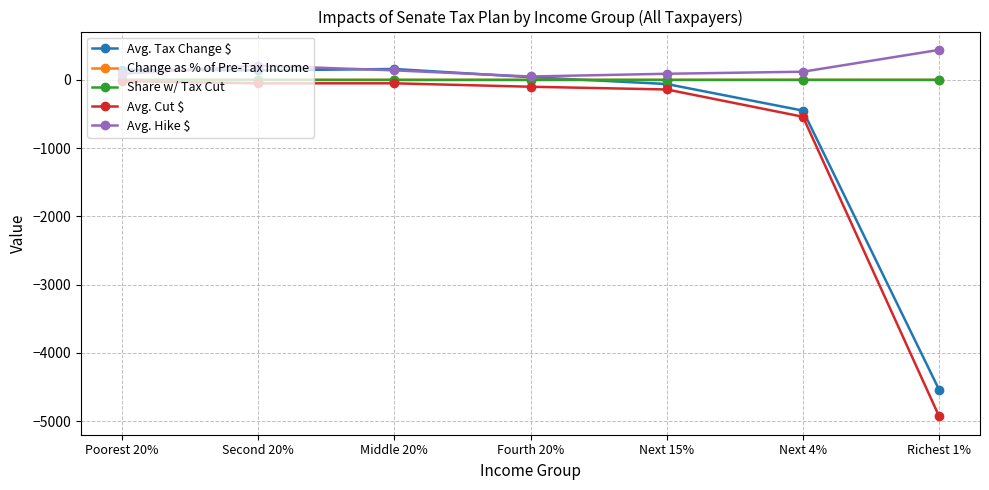

What is the lowest value of the Avg. Cut $ series?

-4930.0